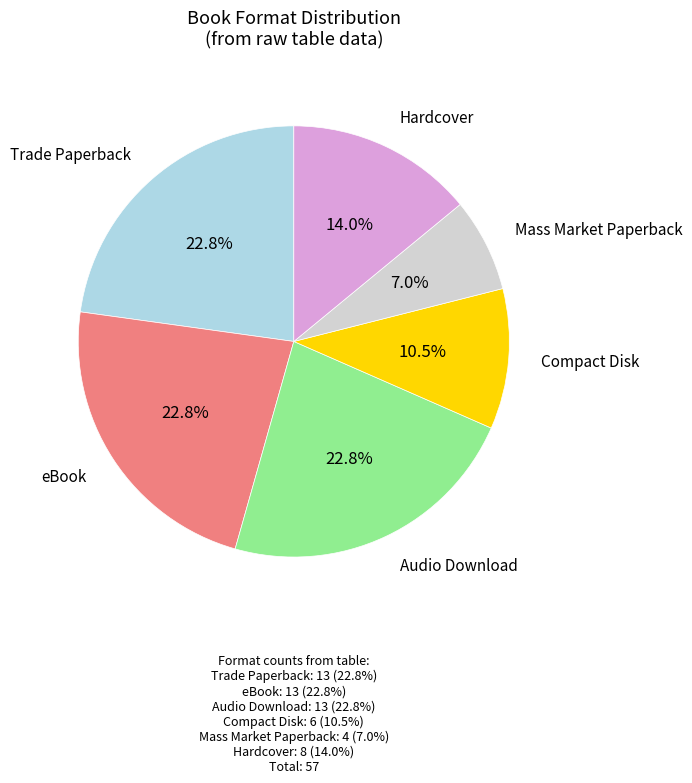

Does any single category account for the majority?

No